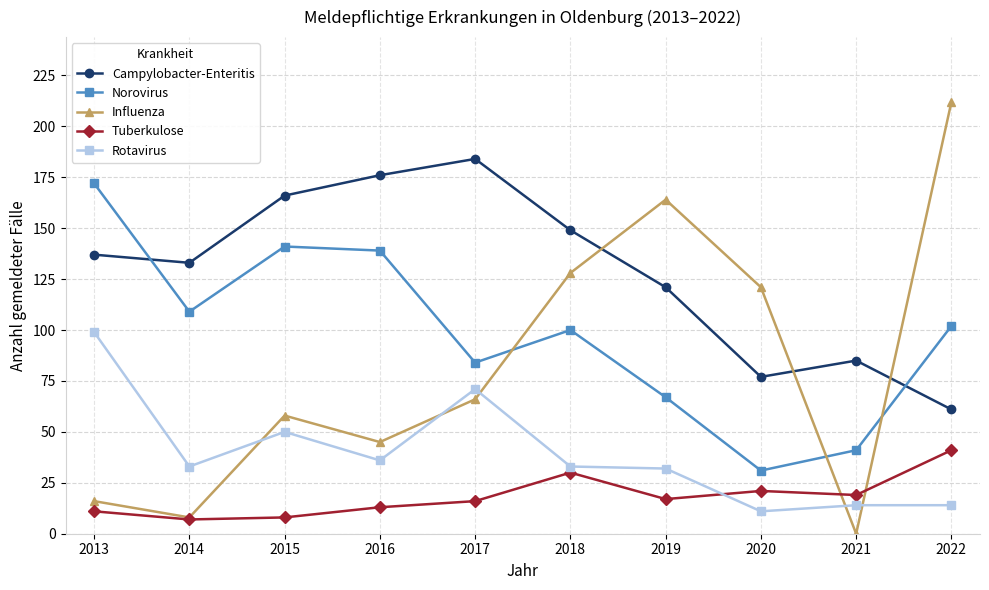

How many interior local peaks does the Tuberkulose series have?

2